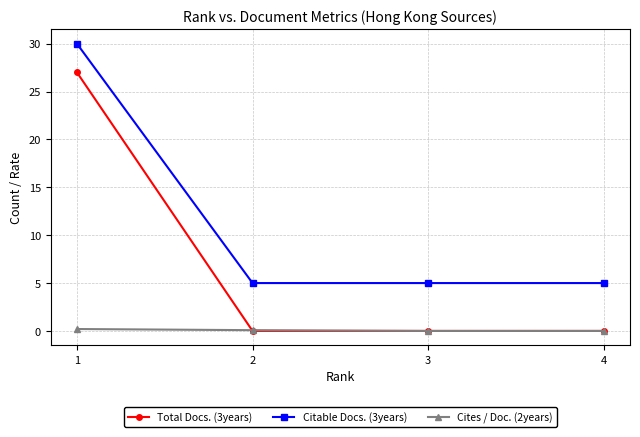

True or false: Citable Docs. (3years) has a value of 5.0 at 2.

True